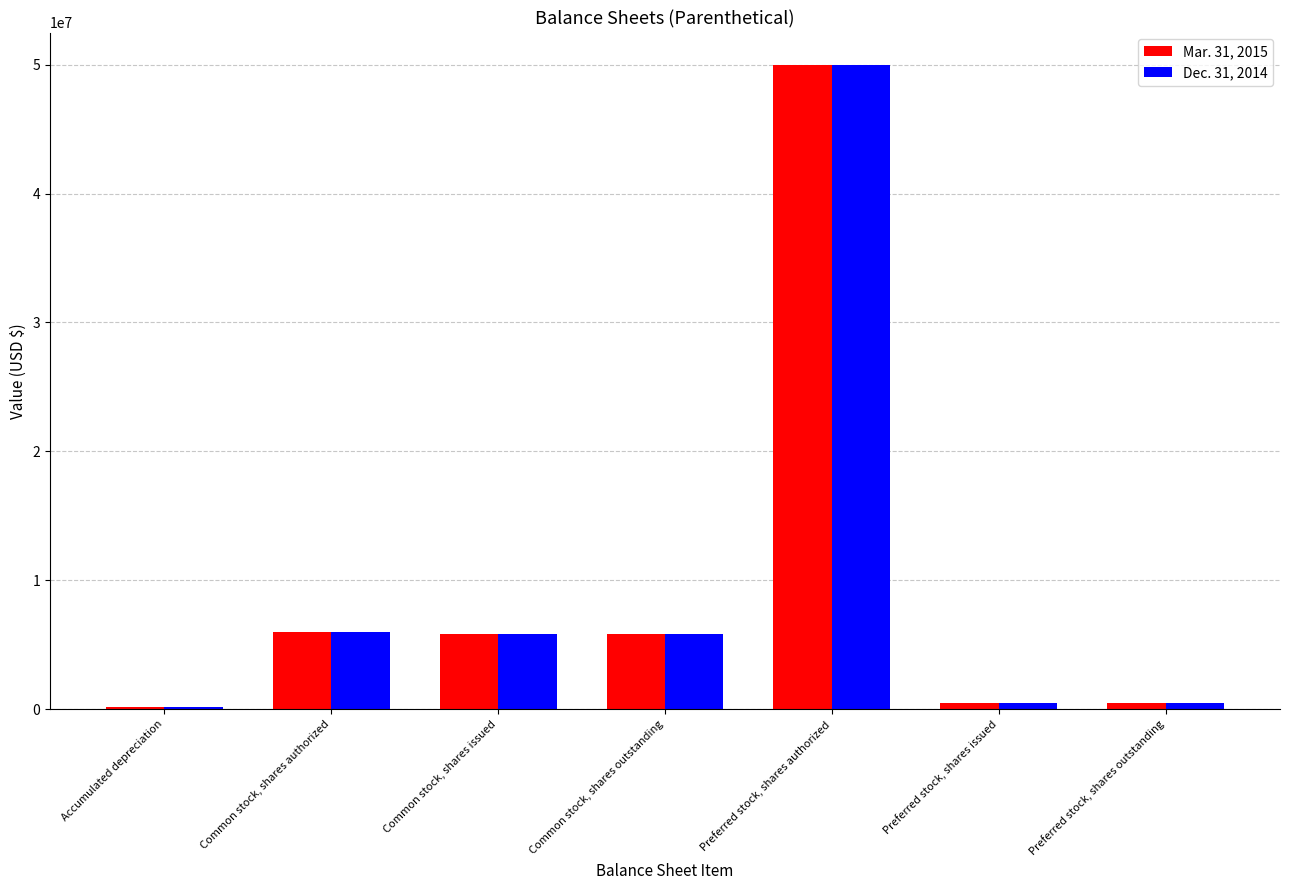

What is the greatest value displayed?

50000000